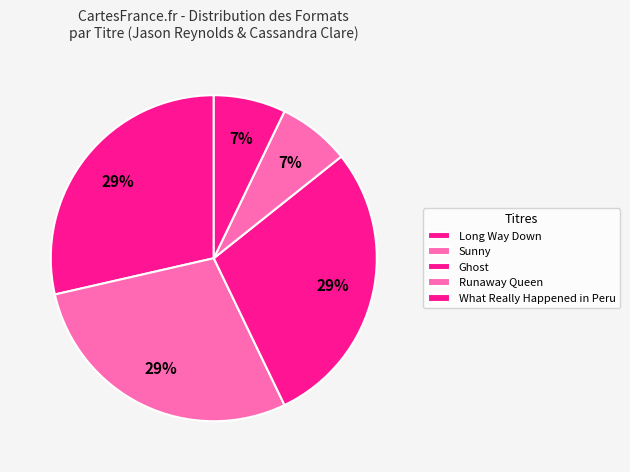

Approximately how many times larger is the value at What Really Happened in Peru compared to Ghost?

0.2